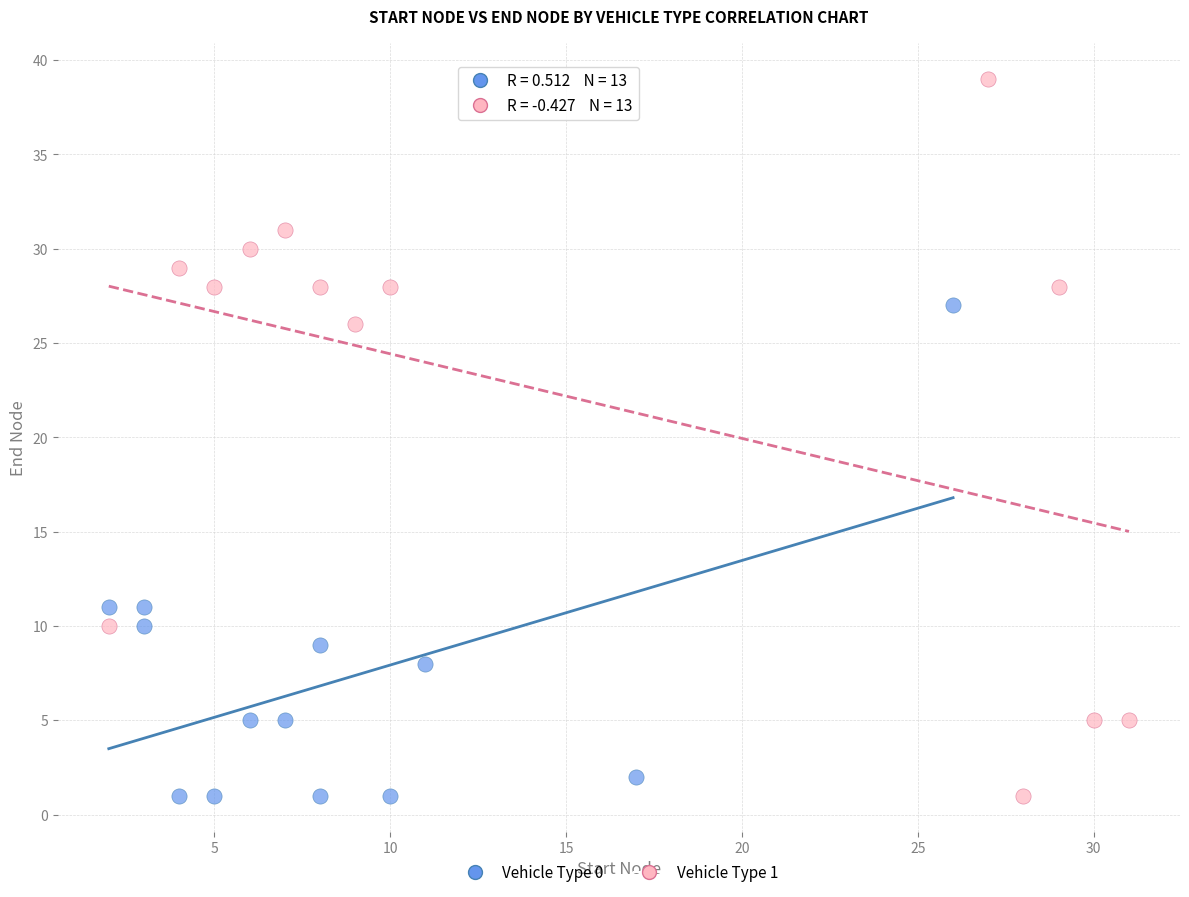

Which series reaches the maximum Y coordinate?

Vehicle Type 1